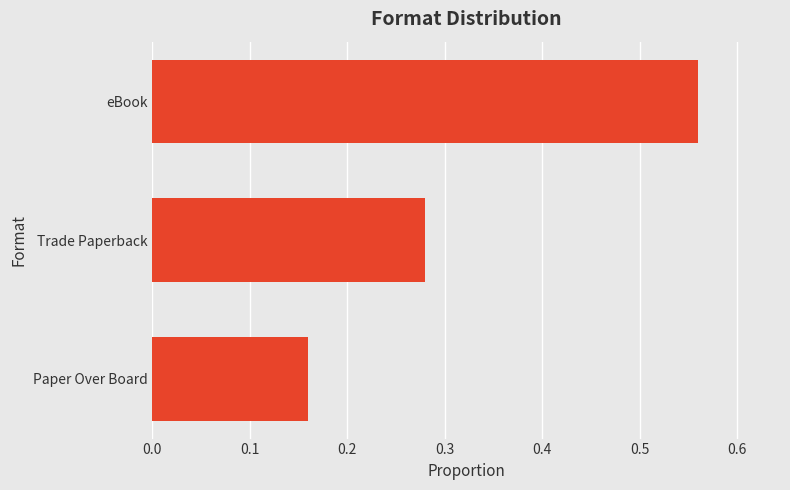

What is the difference between the values at Paper Over Board and eBook?

0.4